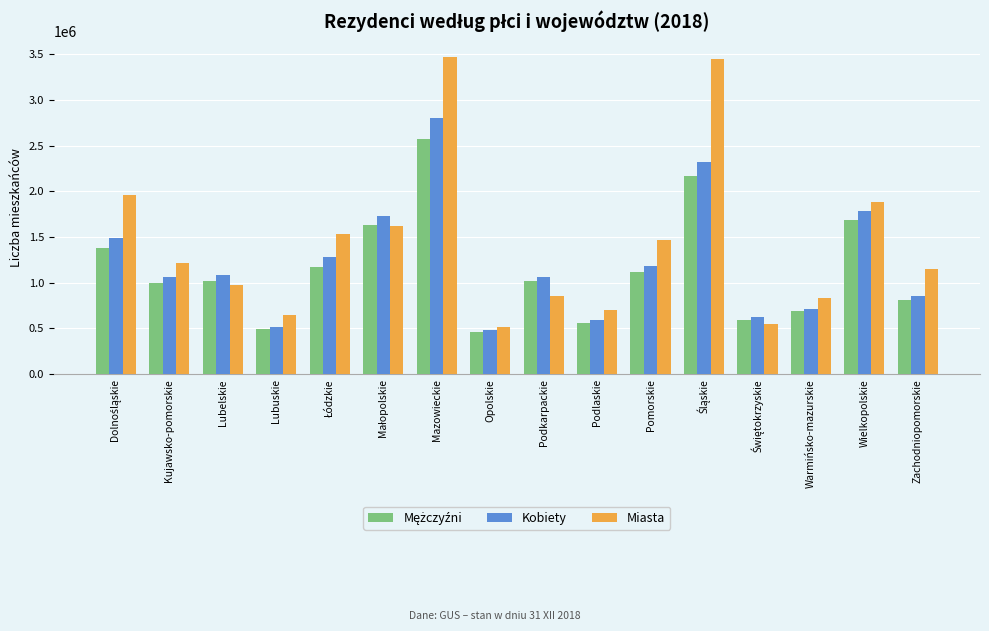

Count the number of data series in this chart.

3